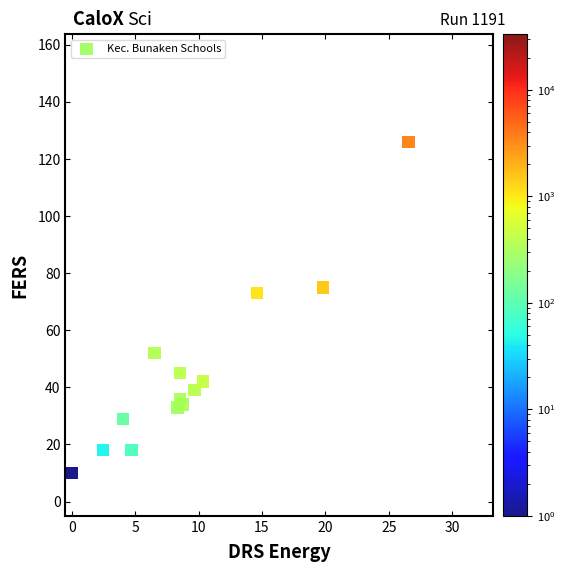

What is the range of Y values (max minus min)?

116